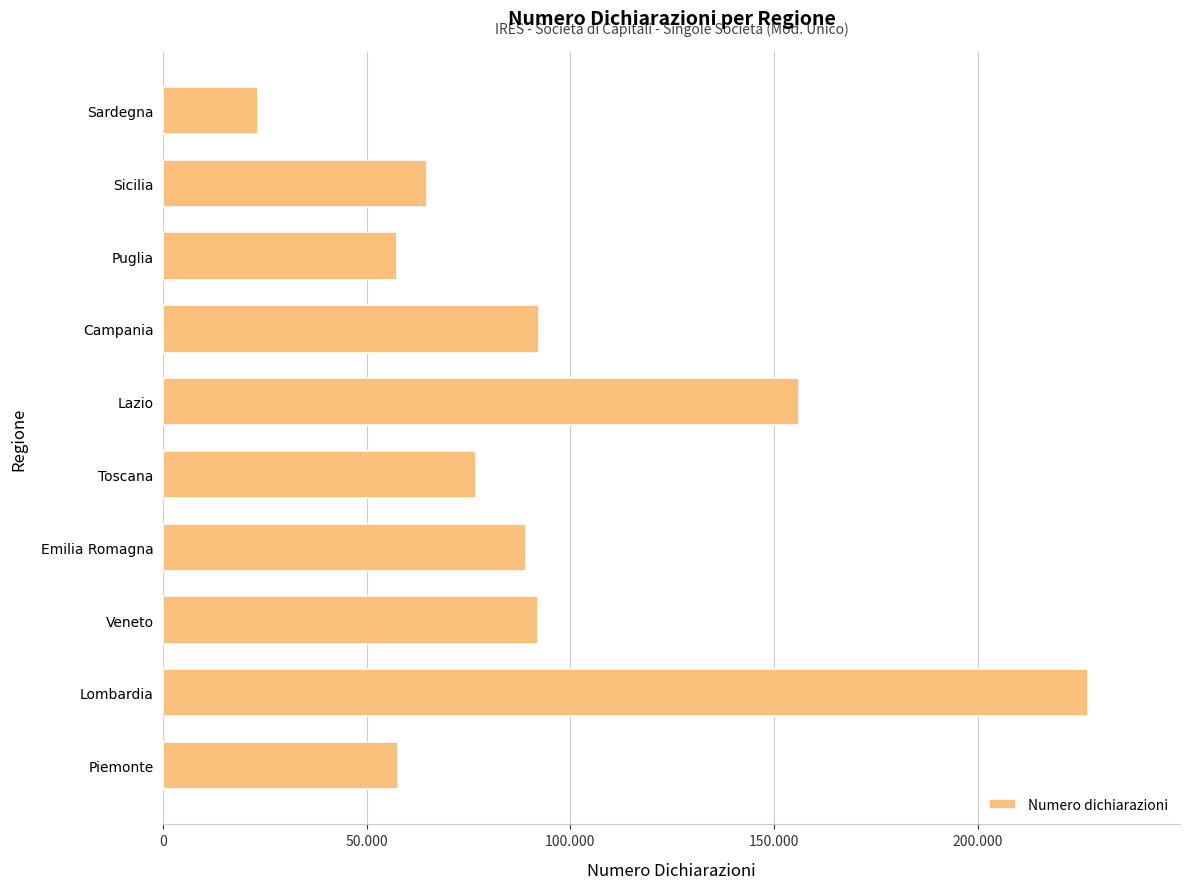

Are the bars horizontal?

Yes